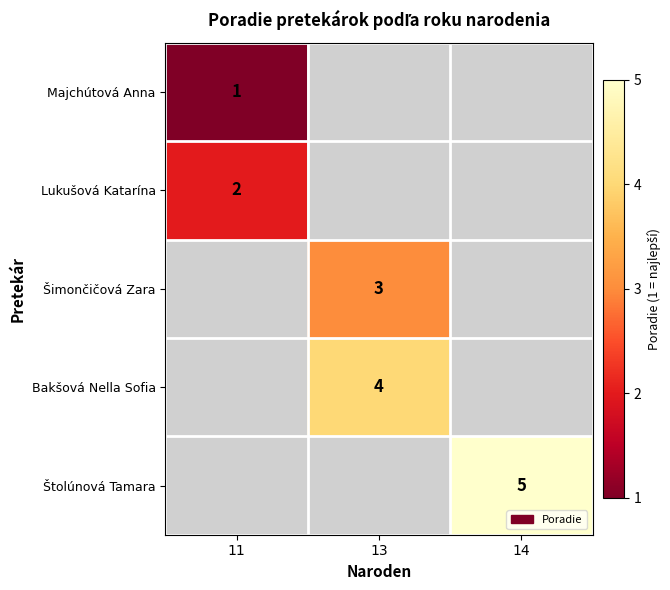

Which has a higher value, 14 or 13?

13